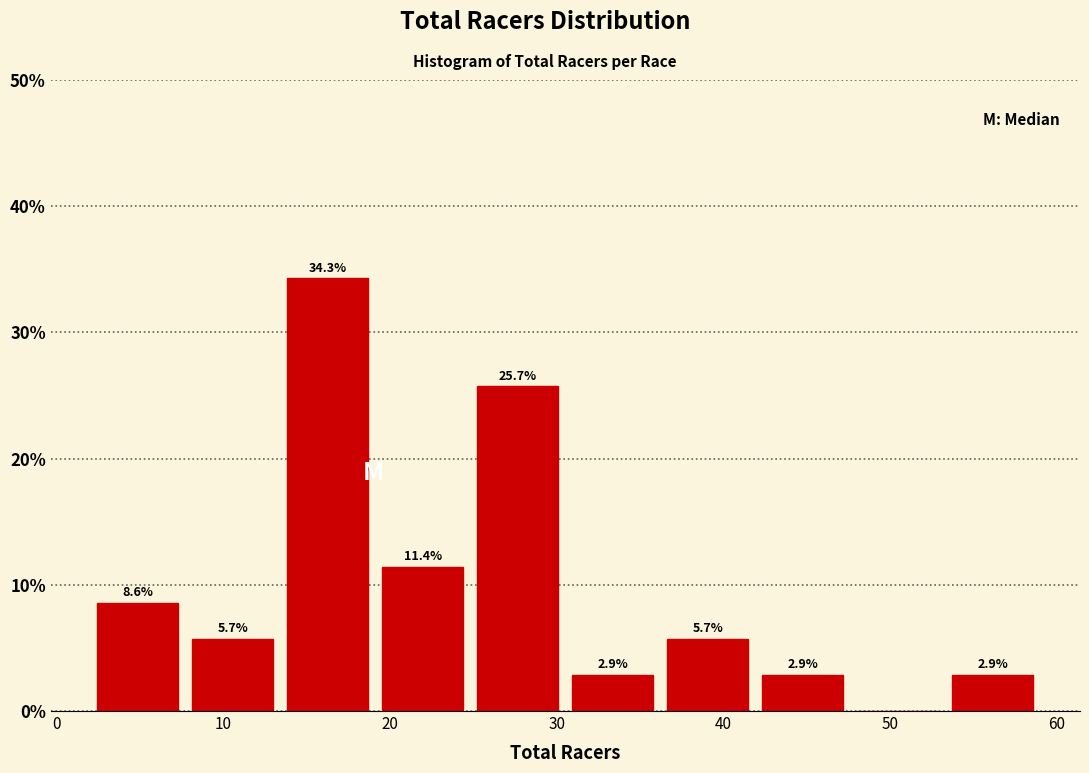

Over which range of the x-axis is the bar tallest?

13.4 to 19.1